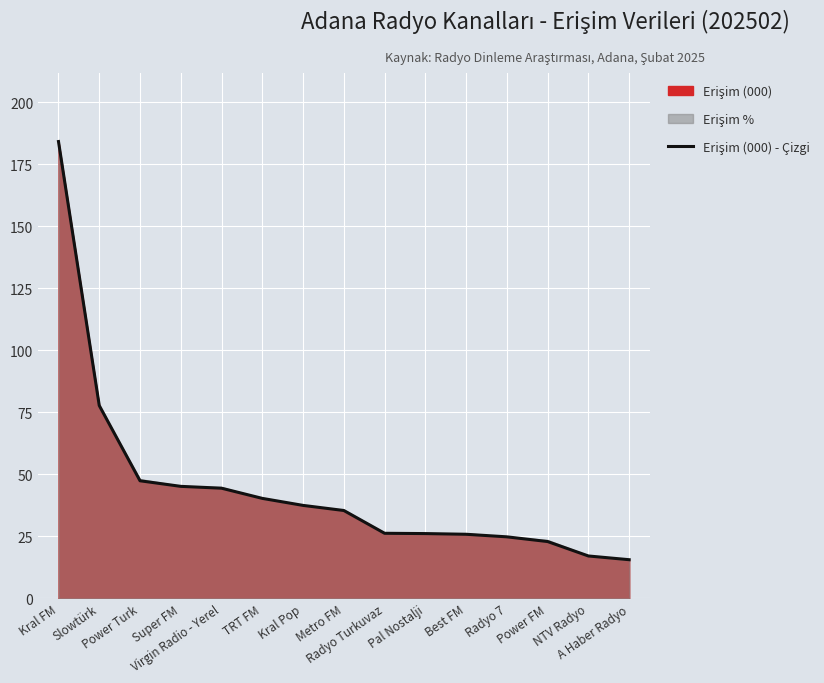

What is the value of the 5th point from the left?

44.4